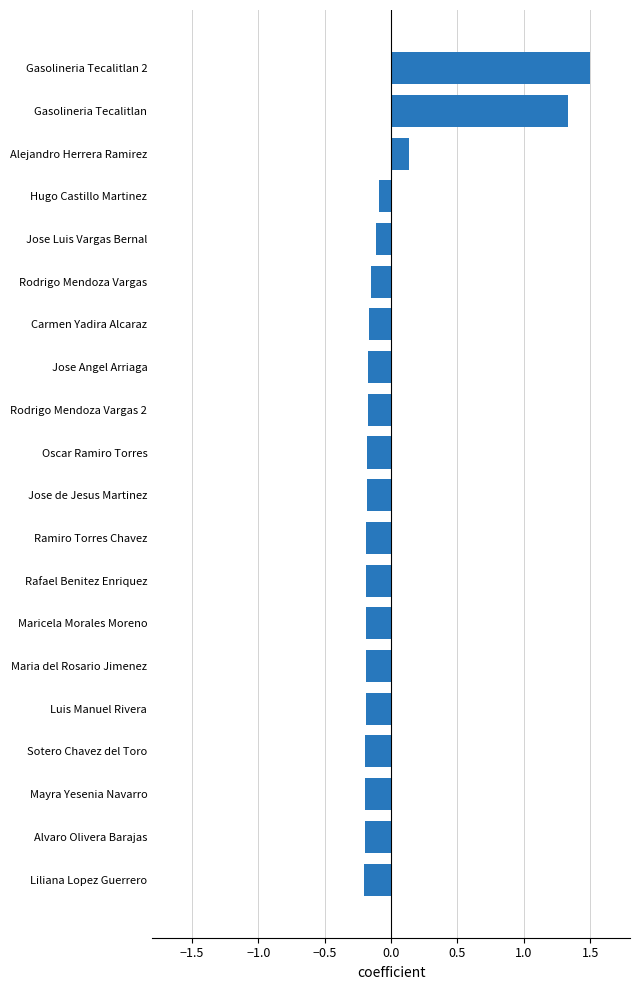

How many negative values are there?

17